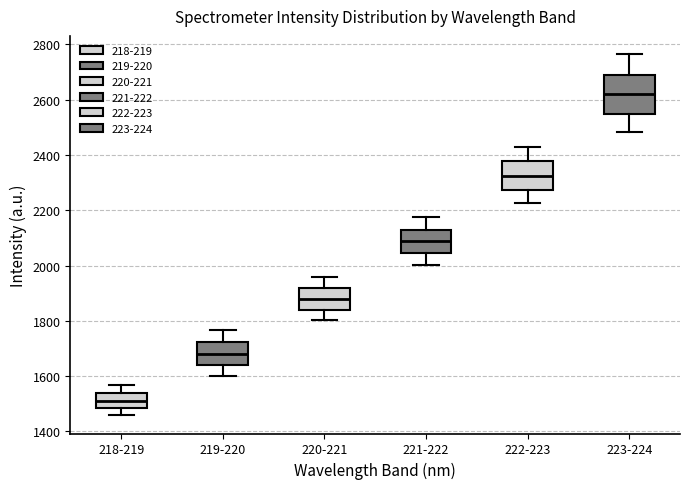

Reading left to right, read every box against the y-axis: the position of its median line, the range the box covers, and the ends of its whiskers. The values are not printed on the chart, so give them approximately, as read against the axis.

218-219: median 1520, box 1480 to 1540, whiskers 1460 to 1560
219-220: median 1680, box 1640 to 1720, whiskers 1600 to 1760
220-221: median 1880, box 1840 to 1920, whiskers 1800 to 1960
221-222: median 2080, box 2040 to 2140, whiskers 2000 to 2180
222-223: median 2320, box 2280 to 2380, whiskers 2220 to 2420
223-224: median 2620, box 2540 to 2700, whiskers 2480 to 2760